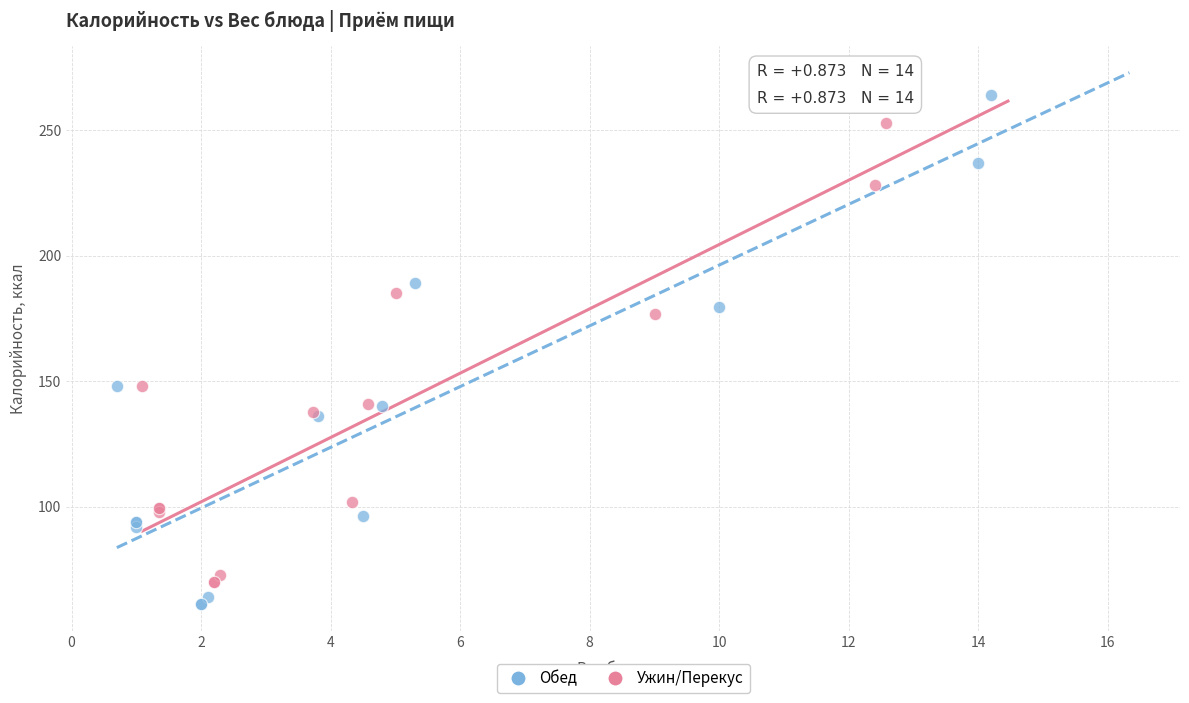

Which series has the largest Y range (max minus min)?

Обед